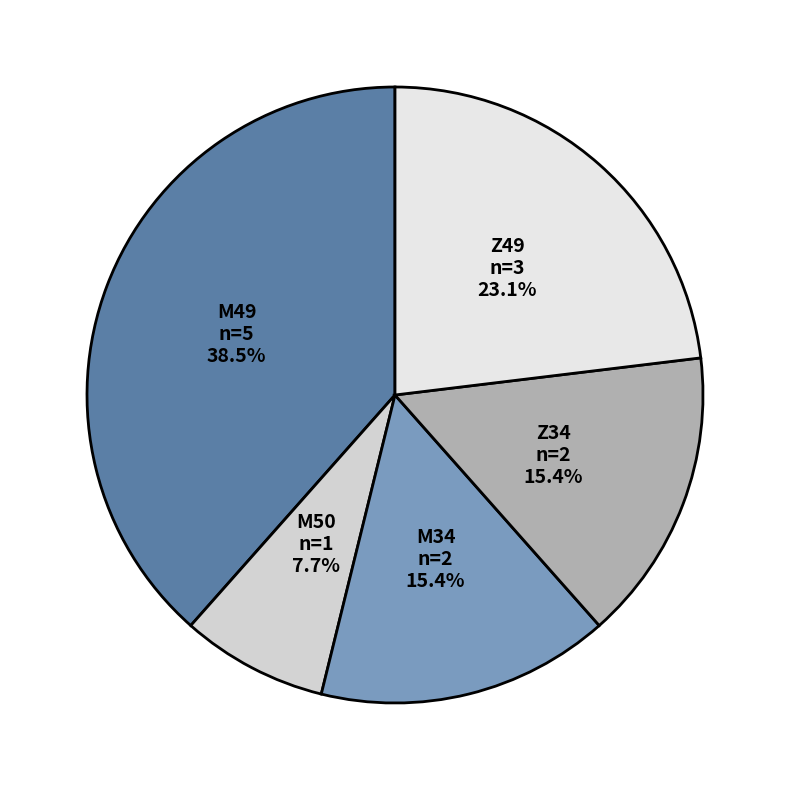

Which category has the biggest portion of the pie?

M49